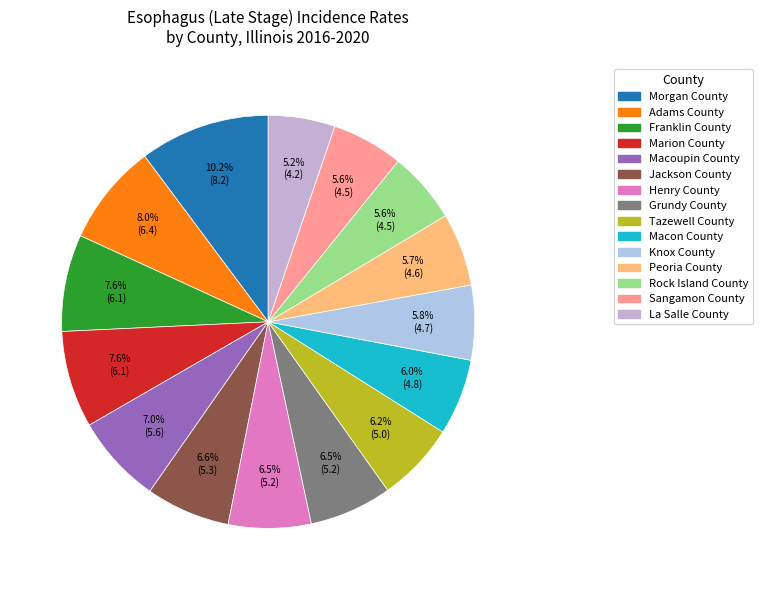

Approximately how many times larger is the value at Macon County compared to Knox County?

1.0